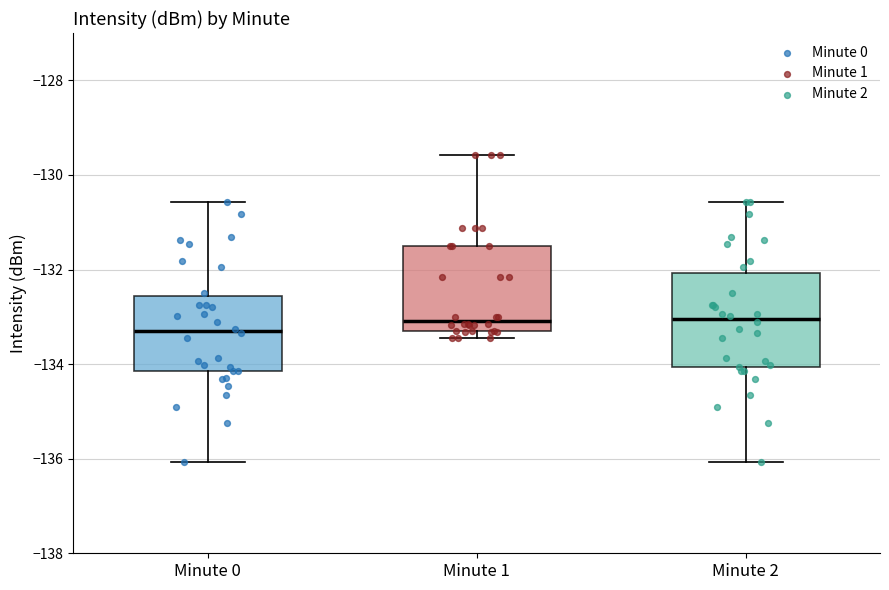

Reading left to right, read every box against the y-axis: the position of its median line, the range the box covers, and the ends of its whiskers. The values are not printed on the chart, so give them approximately, as read against the axis.

Minute 0: median -133.4, box -134.2 to -132.6, whiskers -136.0 to -130.6
Minute 1: median -133.0, box -133.2 to -131.6, whiskers -133.4 to -129.6
Minute 2: median -133.0, box -134.0 to -132.0, whiskers -136.0 to -130.6